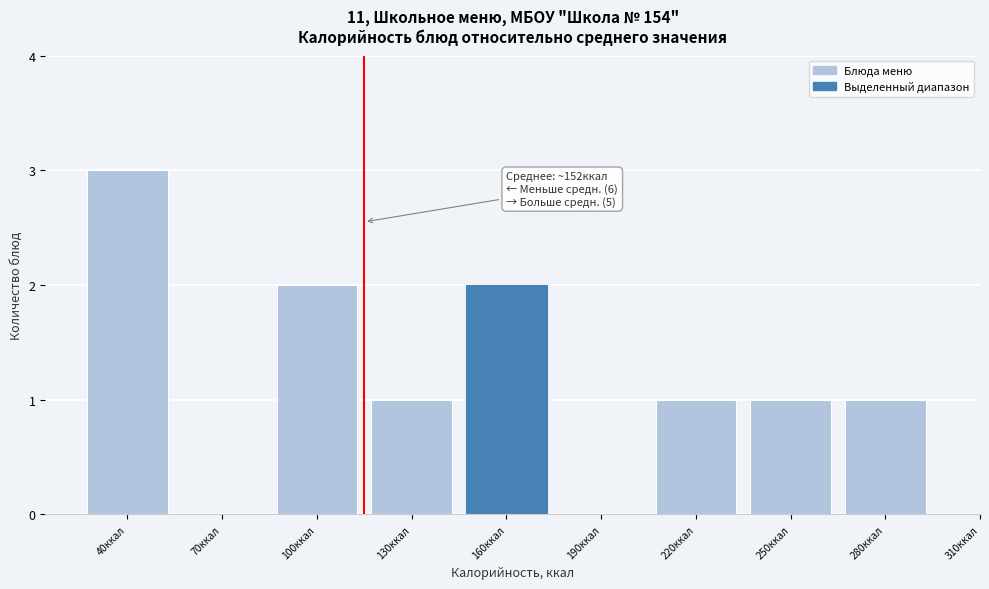

Reading left to right, transcribe all the data shown in this chart.

40ккал=3	70ккал=0	100ккал=2	130ккал=1	160ккал=2	190ккал=0	220ккал=1	250ккал=1	280ккал=1